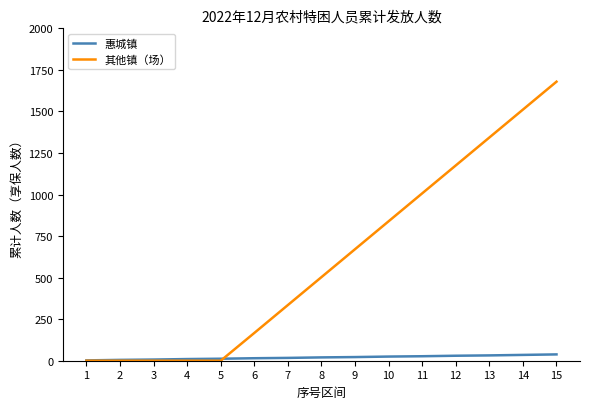

Is it true that 惠城镇 equals 35 at 14?

True